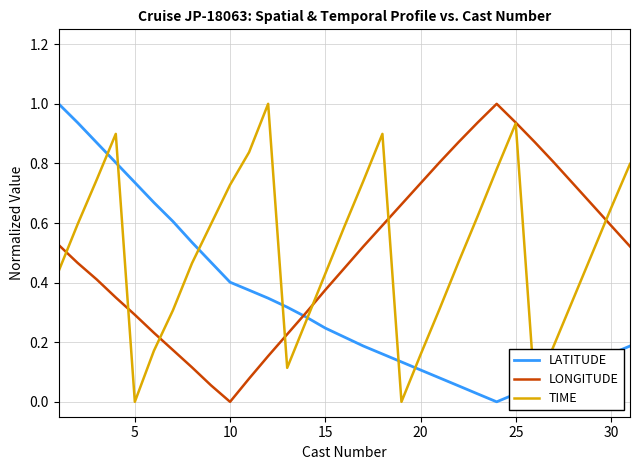

What is the highest value of the LONGITUDE series?

1.0